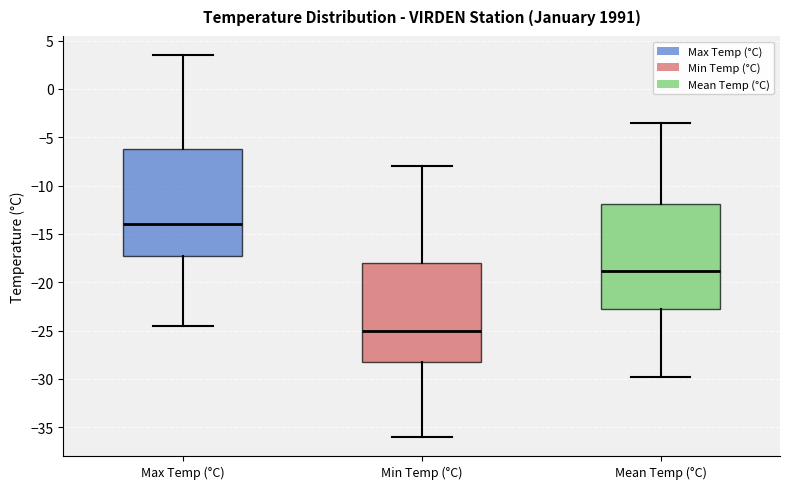

Reading left to right, read every box against the y-axis: the position of its median line, the range the box covers, and the ends of its whiskers. The values are not printed on the chart, so give them approximately, as read against the axis.

Max Temp (°C): median -14.0, box -17.0 to -6.0, whiskers -24.5 to 3.5
Min Temp (°C): median -25.0, box -28.0 to -18.0, whiskers -36.0 to -8.0
Mean Temp (°C): median -19.0, box -22.5 to -12.0, whiskers -30.0 to -3.5